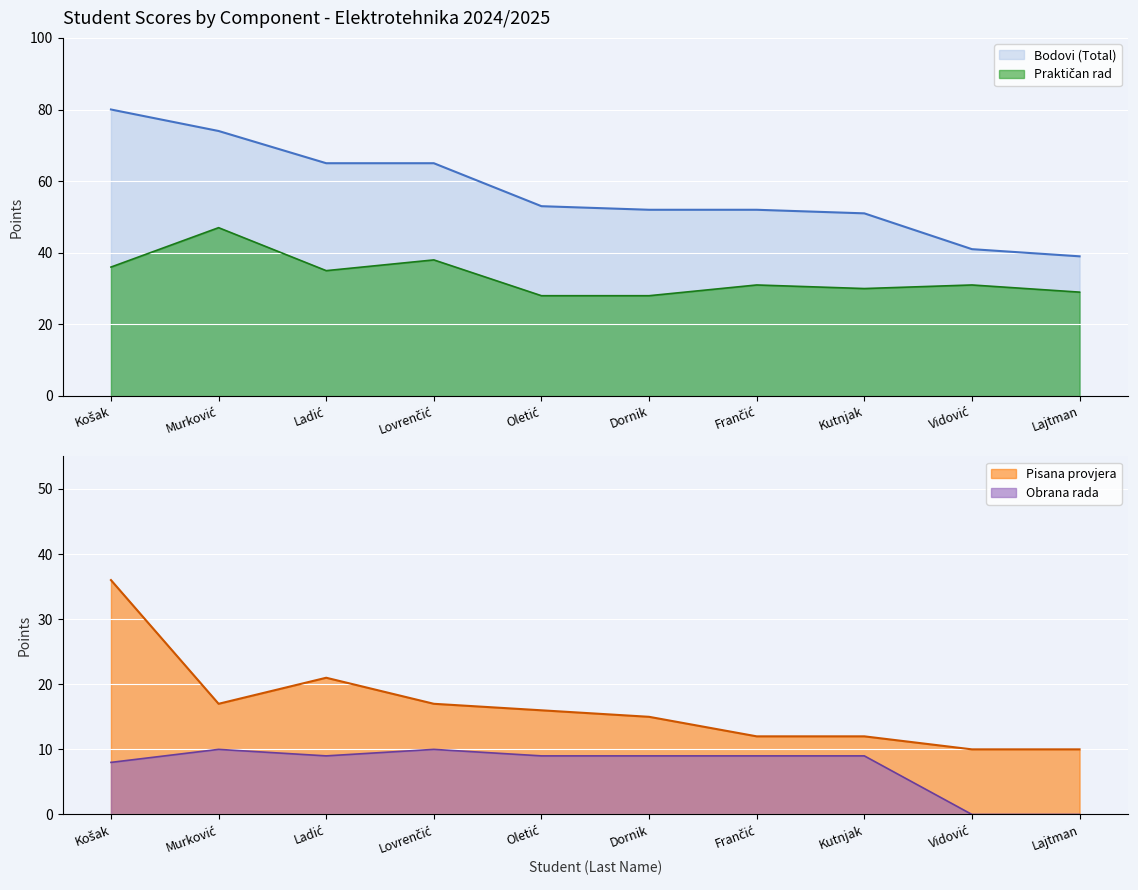

How many lines are shown in the chart?

4